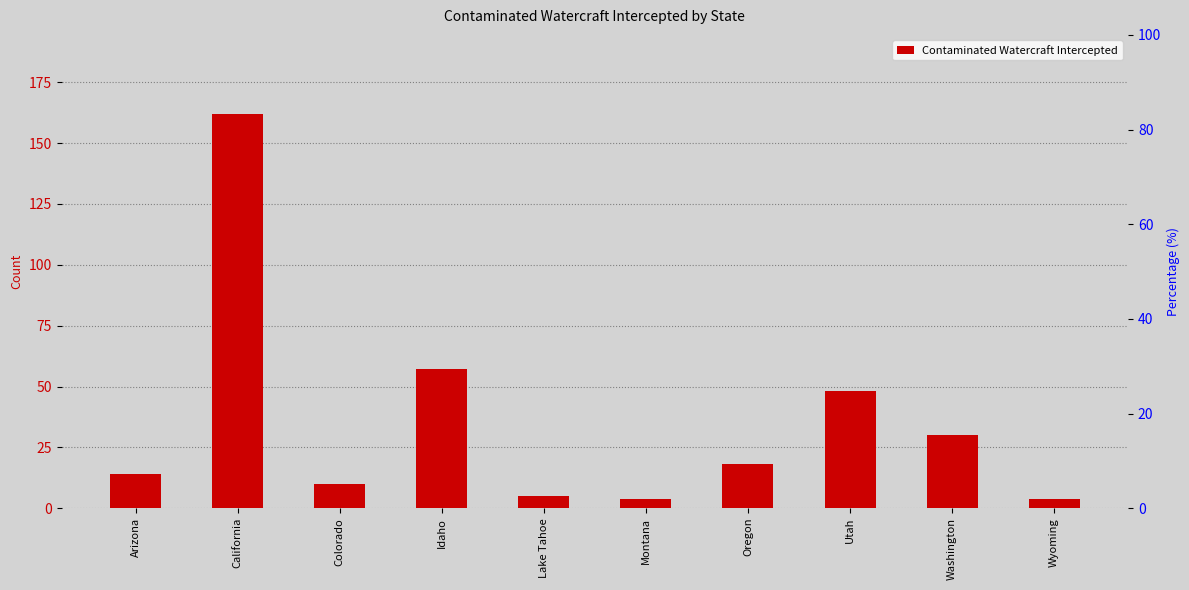

What is the change in value from Arizona to Utah?

+34